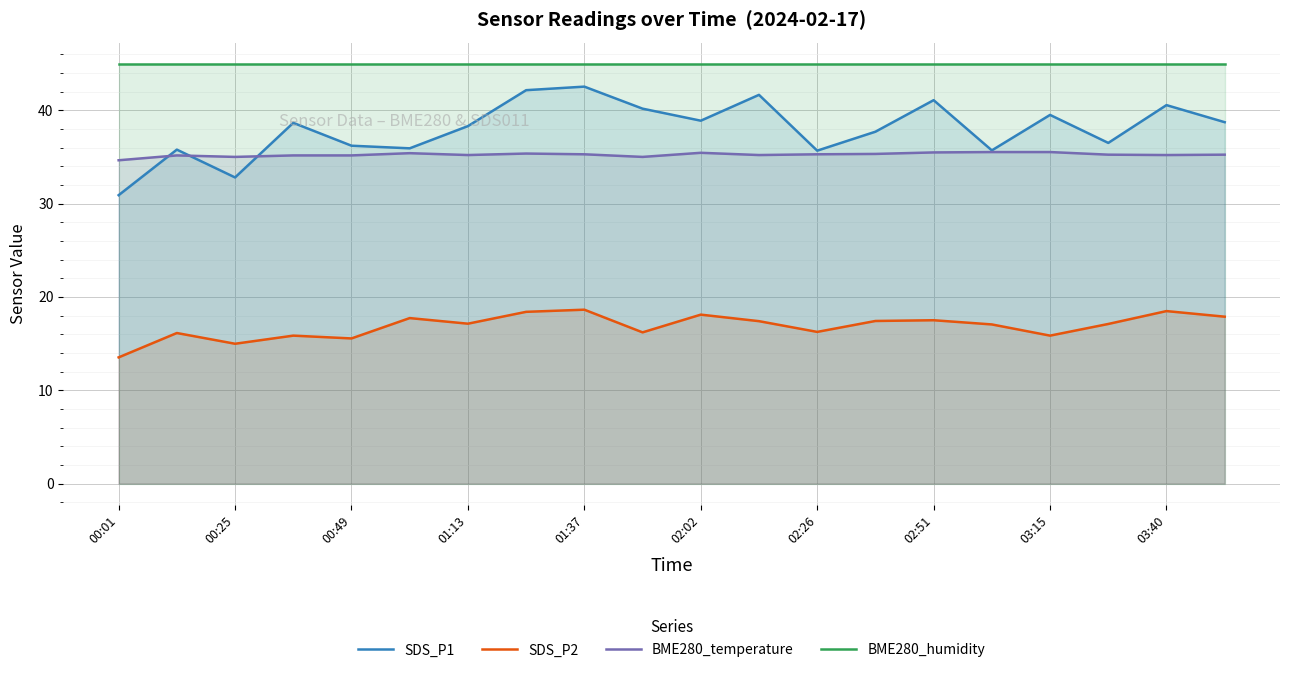

Rank the series by their maximum value, from lowest to highest.

SDS_P2, BME280_temperature, SDS_P1, BME280_humidity